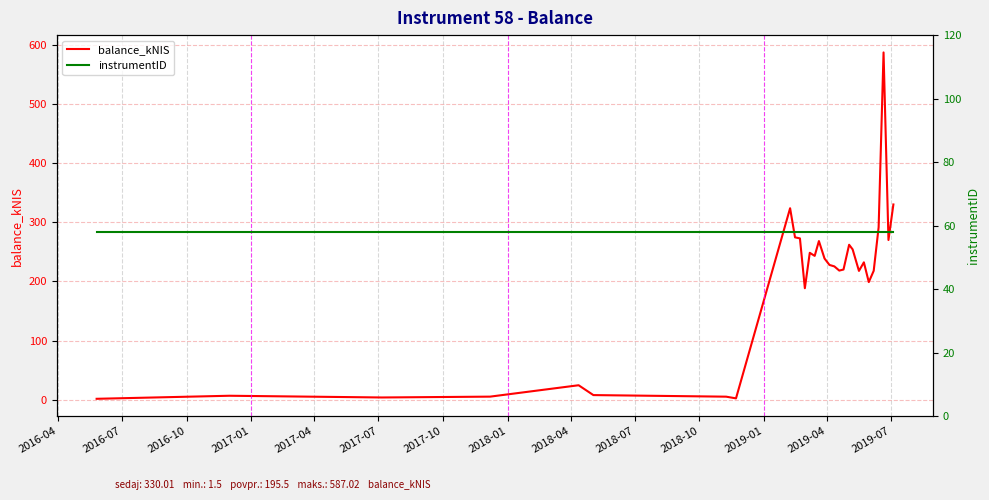

What is the maximum value shown in the chart?

587.0